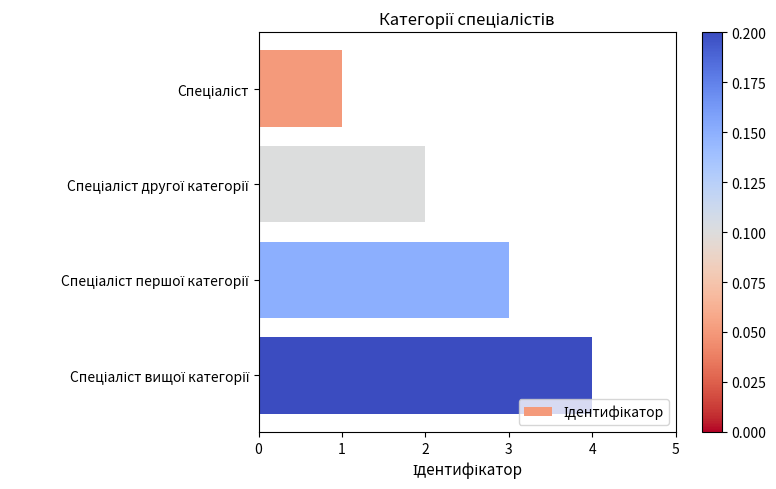

Are the bars grouped side by side (vs. stacked)?

No